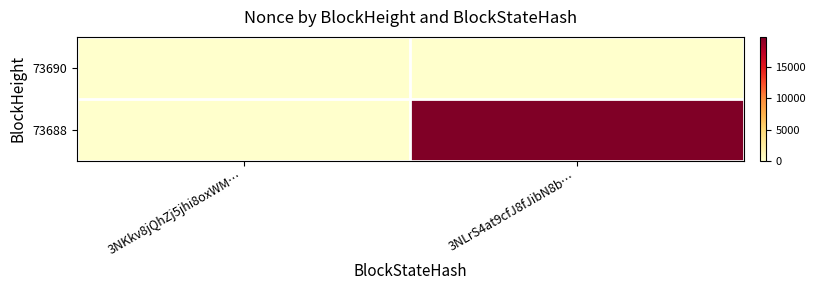

Reading right to left, transcribe all the data shown in this chart.

73690: 3NLrS4at9cfJ8fJibN8b…=0	3NKkv8jQhZj5jhi8oxWM…=0
73688: 3NLrS4at9cfJ8fJibN8b…=19859	3NKkv8jQhZj5jhi8oxWM…=0